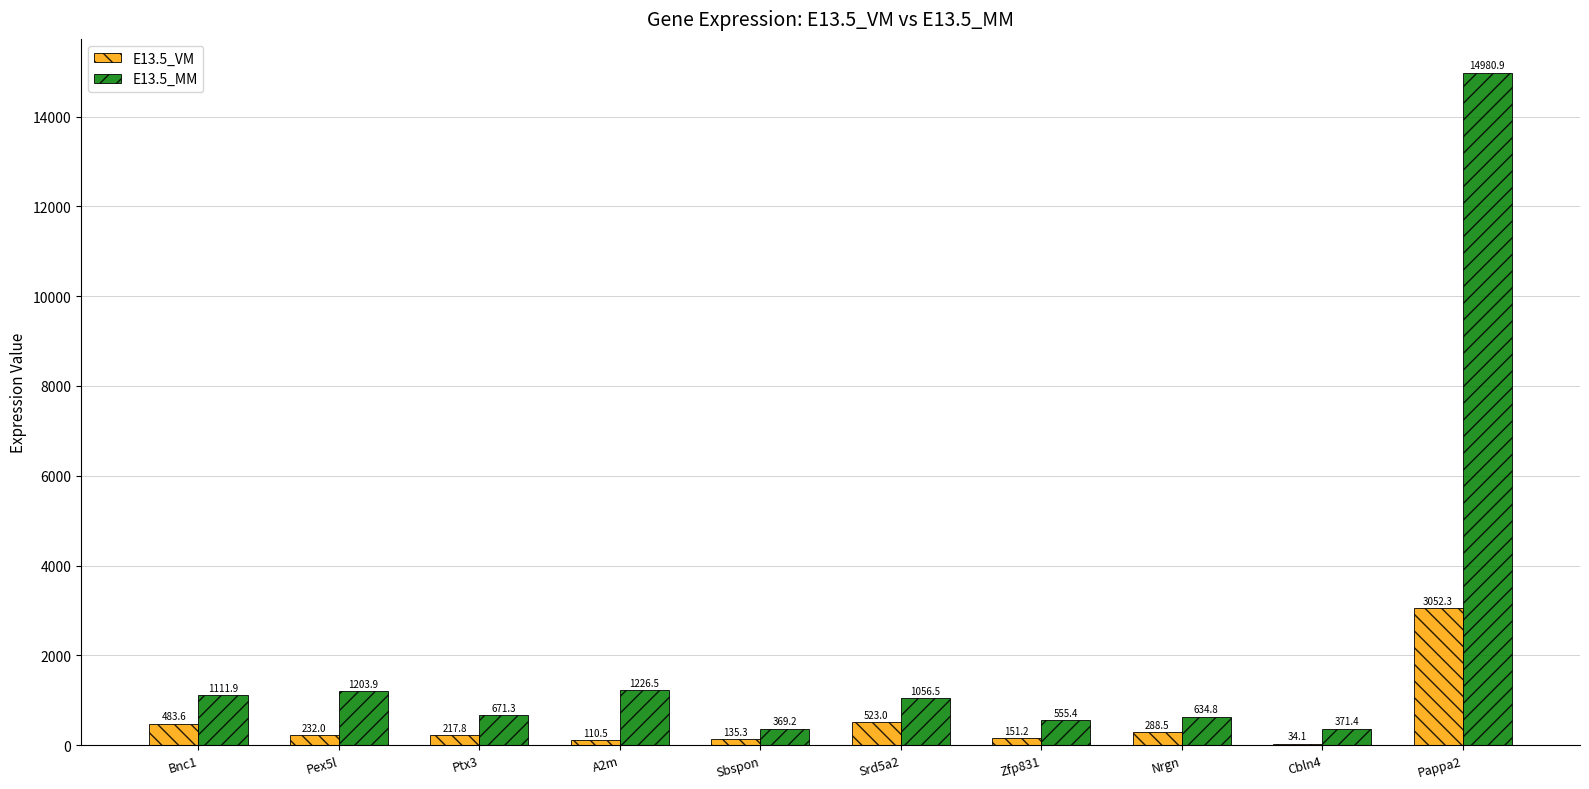

What is the sum of all E13.5_VM values?

5228.2